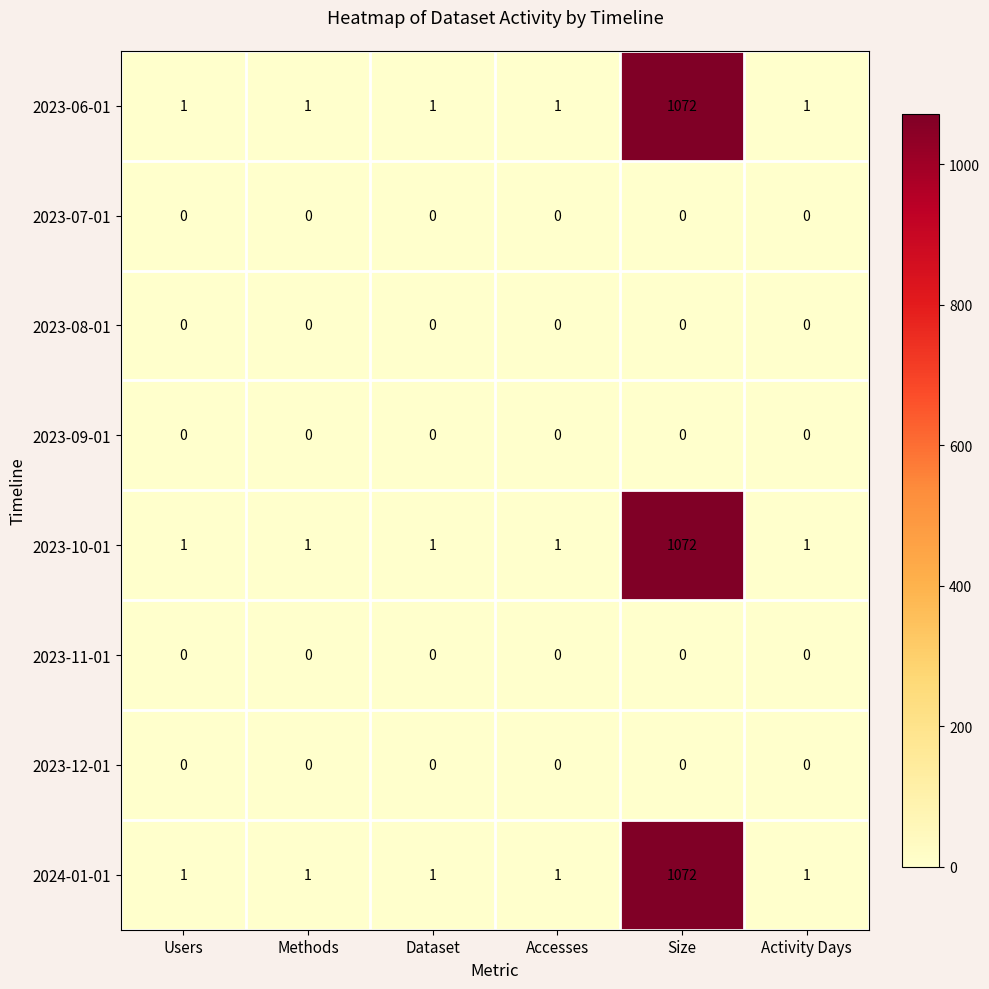

Which category has the highest value across all series?

Size